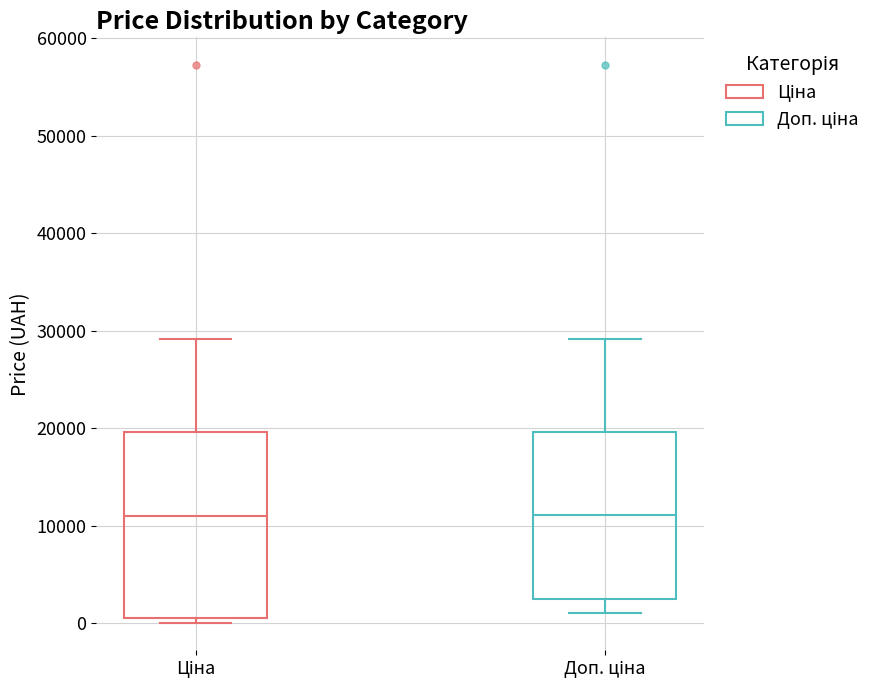

Where does the median line of the box for Ціна sit on the y-axis? The values are not printed on the chart, so give them approximately, as read against the axis.

11000